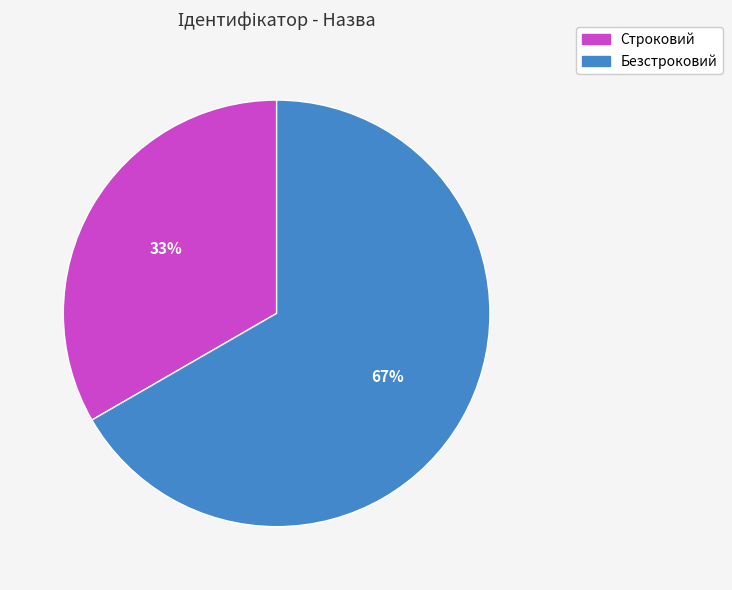

Does any single category account for the majority?

Yes